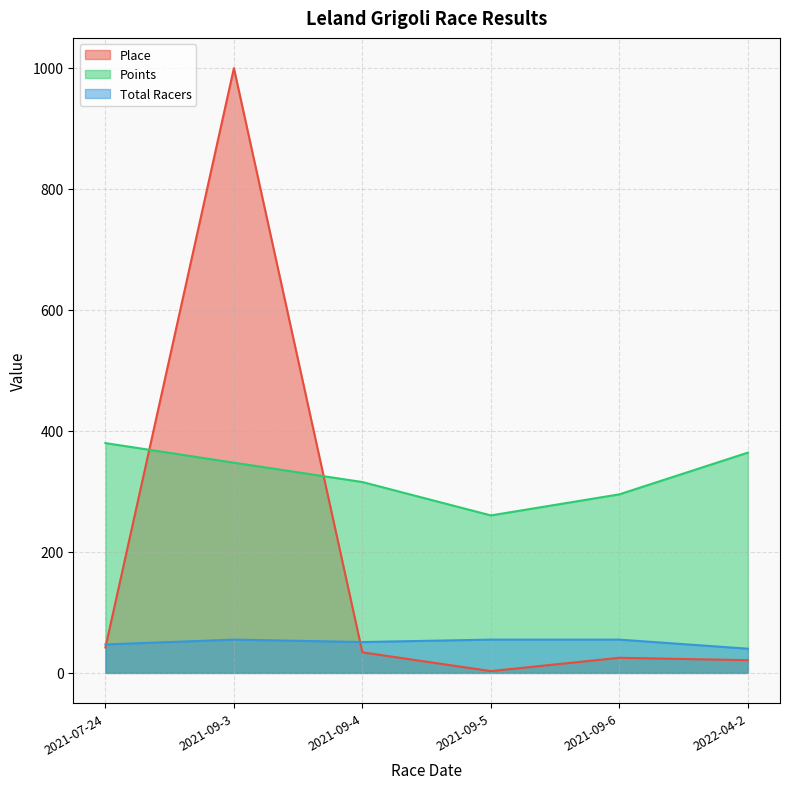

Between 2021-09-4 and 2022-04-2, which series saw the biggest shift?

Points